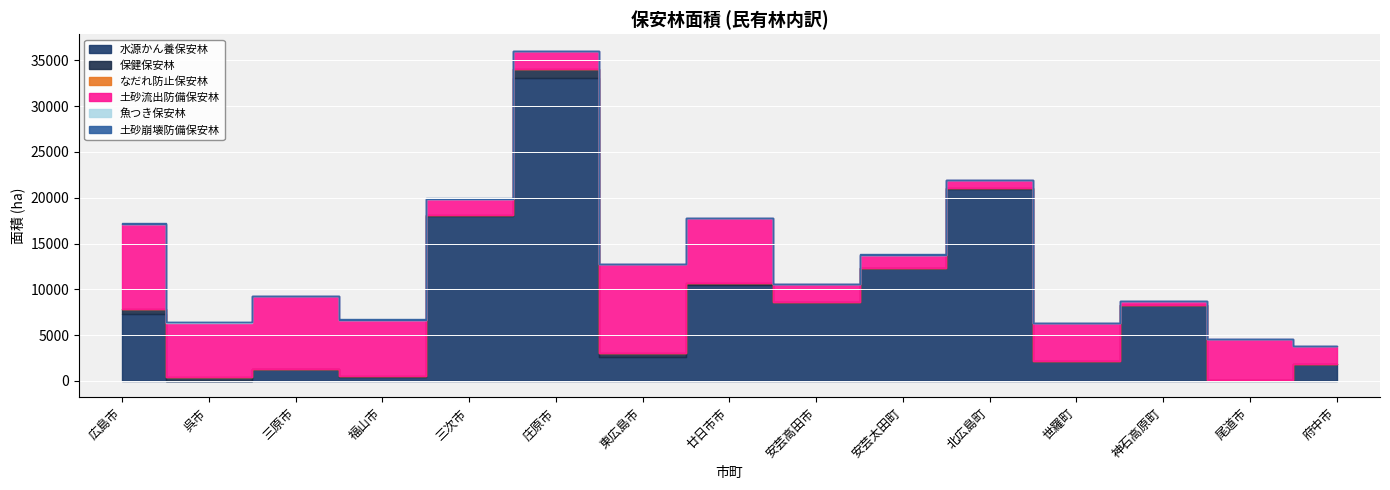

At which label does 土砂崩壊防備保安林 first exceed 17?

広島市